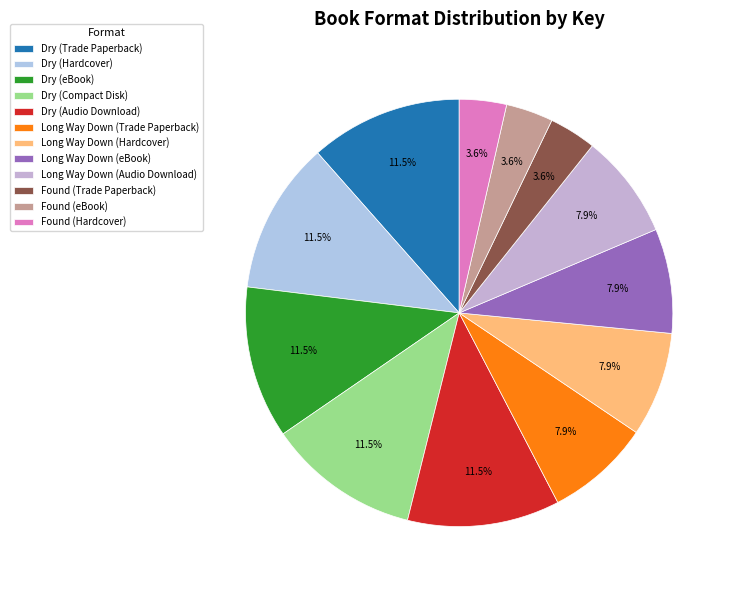

Do Long Way Down (Audio Download) and Long Way Down (Hardcover) together represent more than half of the pie?

No